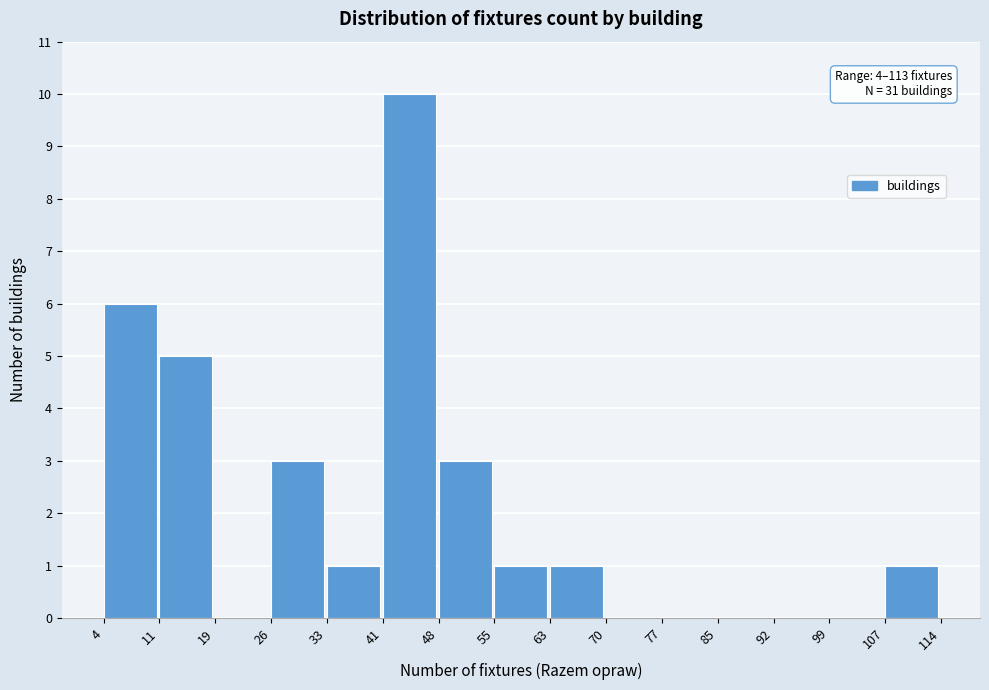

Over which range of the x-axis is the bar tallest?

41 to 48